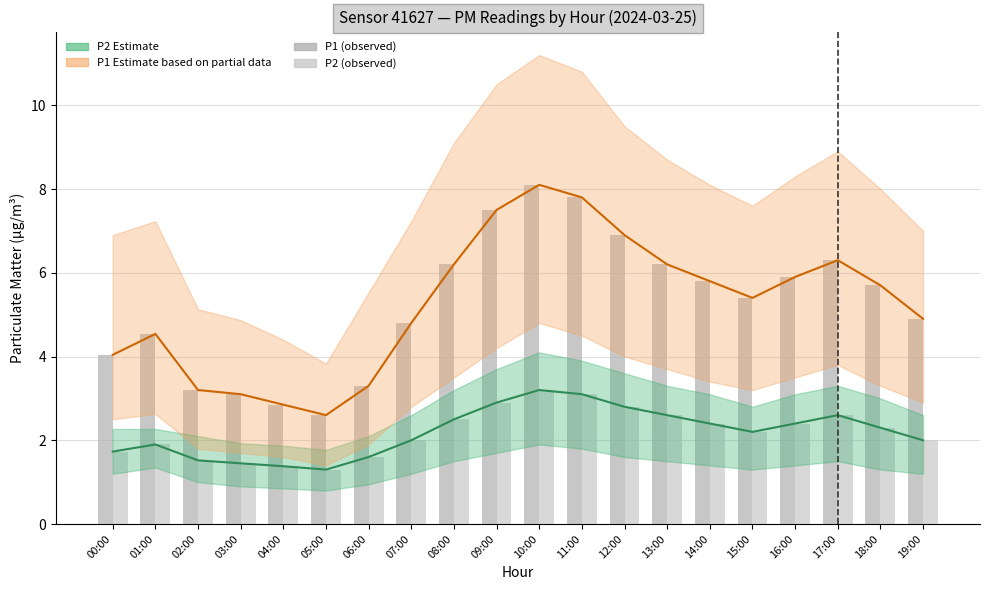

Is the value of P1 Estimate at 17:00 greater than the value of P2 (bar) at 04:00?

Yes